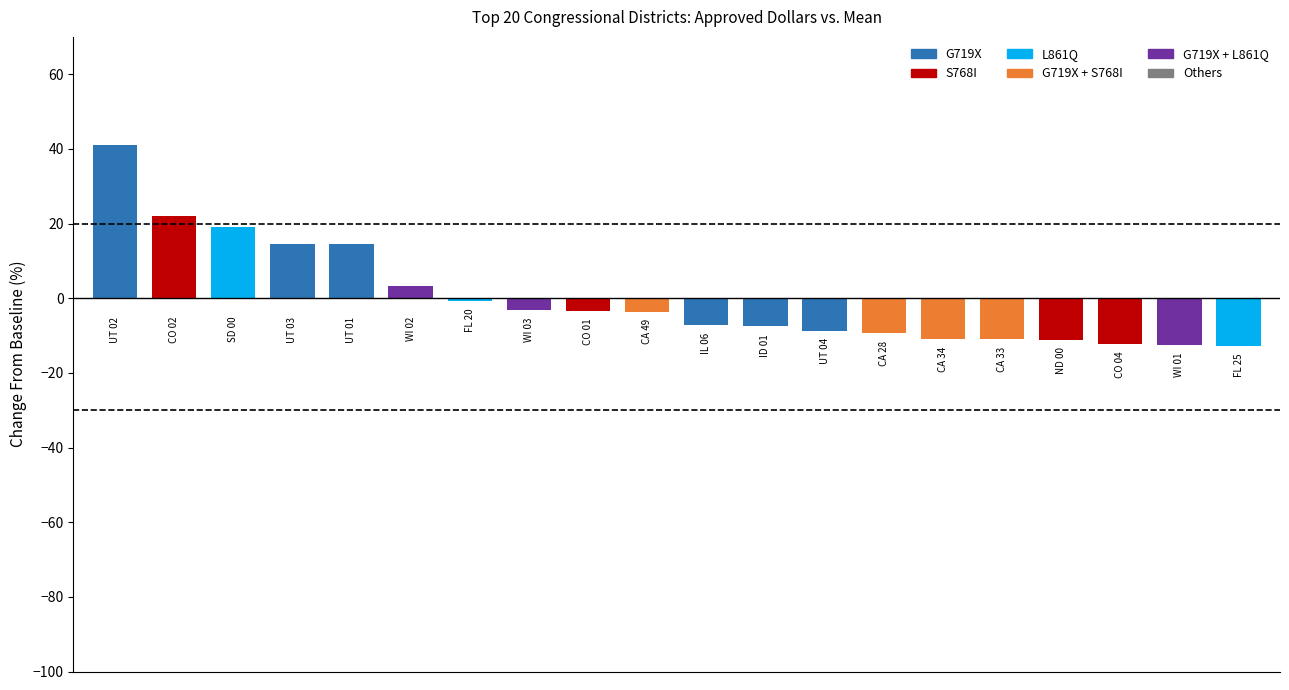

What is the label of the 2nd bar from the right?

WI 01